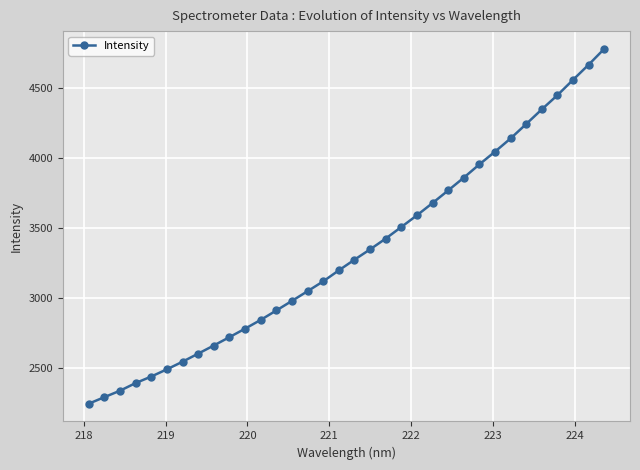

What is the maximum value shown in the chart?

4776.8